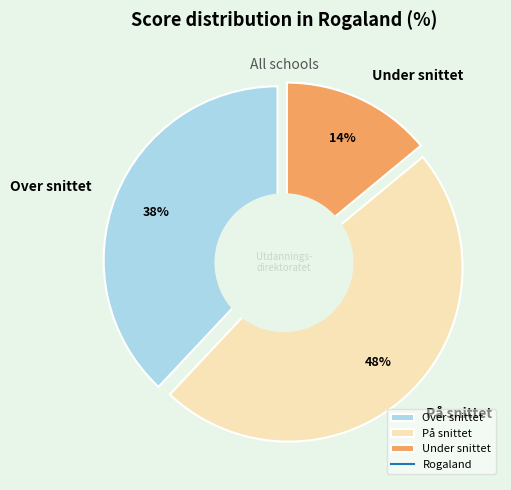

Do Under snittet and På snittet together represent more than half of the pie?

Yes